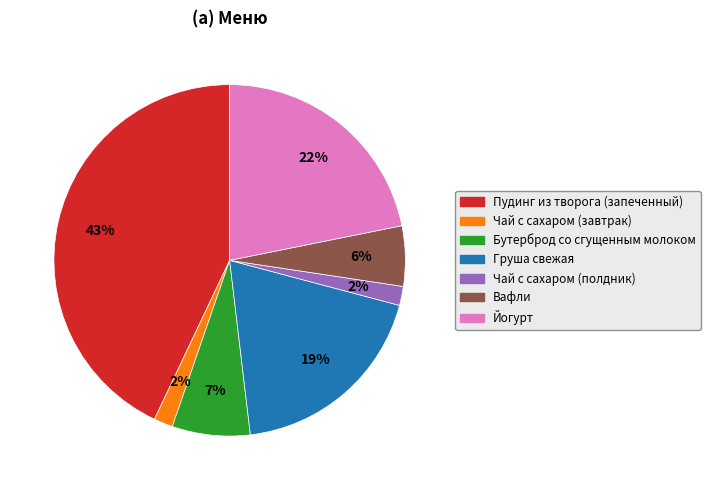

How many segments does this pie chart have?

7